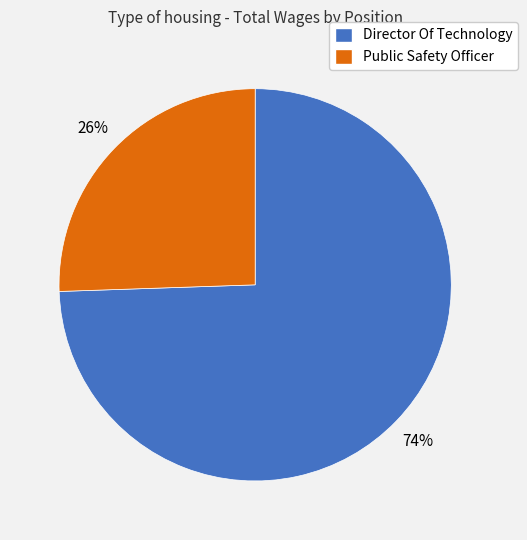

Which category has the biggest portion of the pie?

Director Of Technology